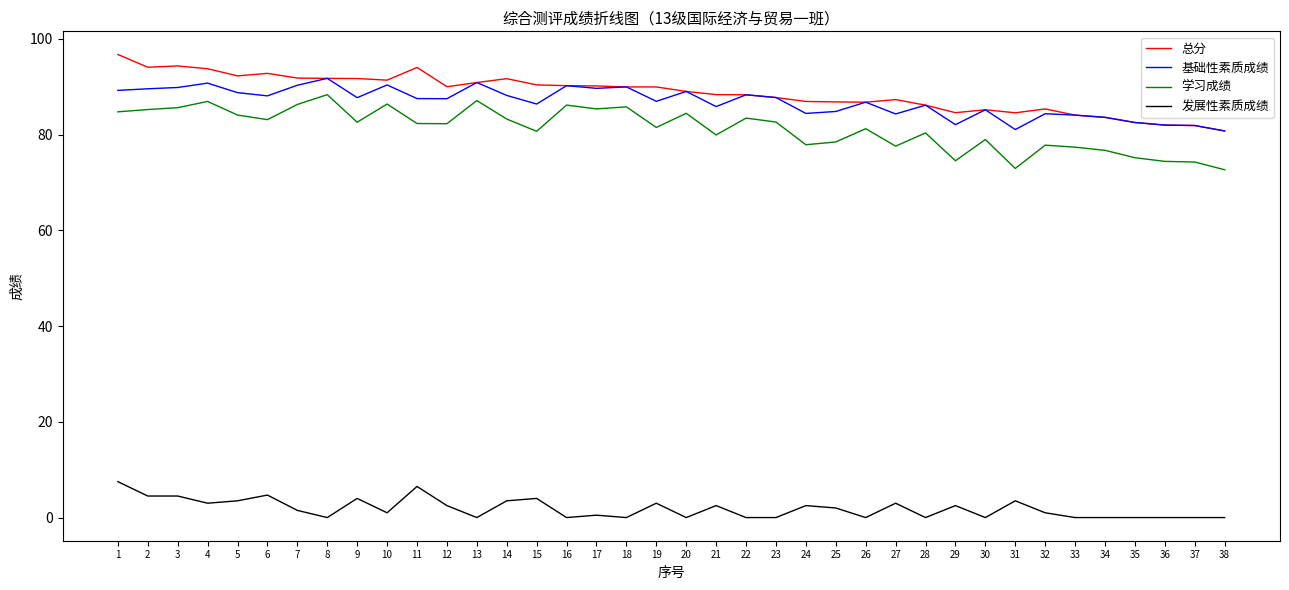

What is the total value across all series at 2?

273.3